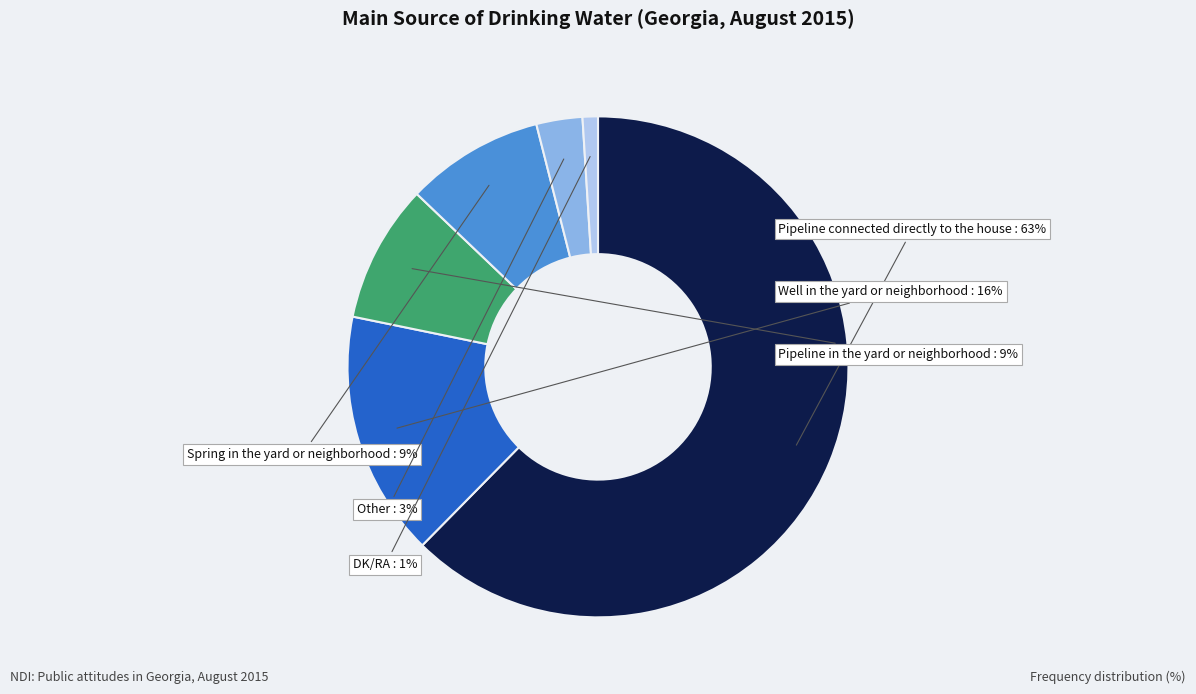

To the nearest percent, what is the average slice percentage?

17%